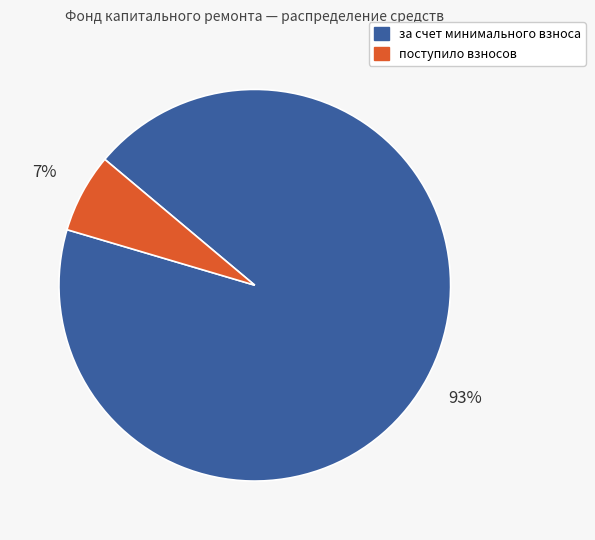

To the nearest percent, what is the average slice percentage?

50%